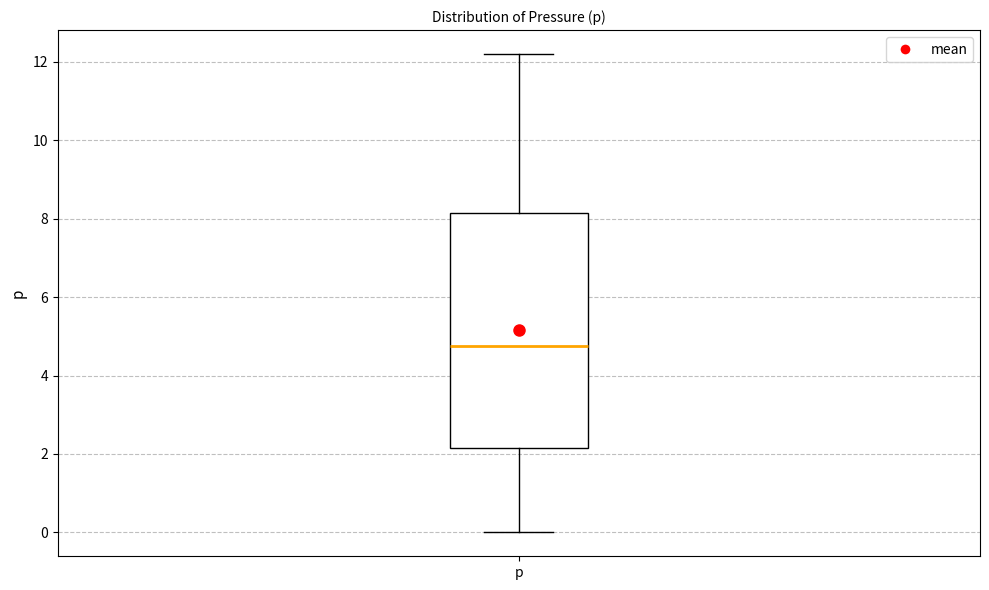

Where is the lower edge of the box for p on the y-axis? The values are not printed on the chart, so give them approximately, as read against the axis.

2.2